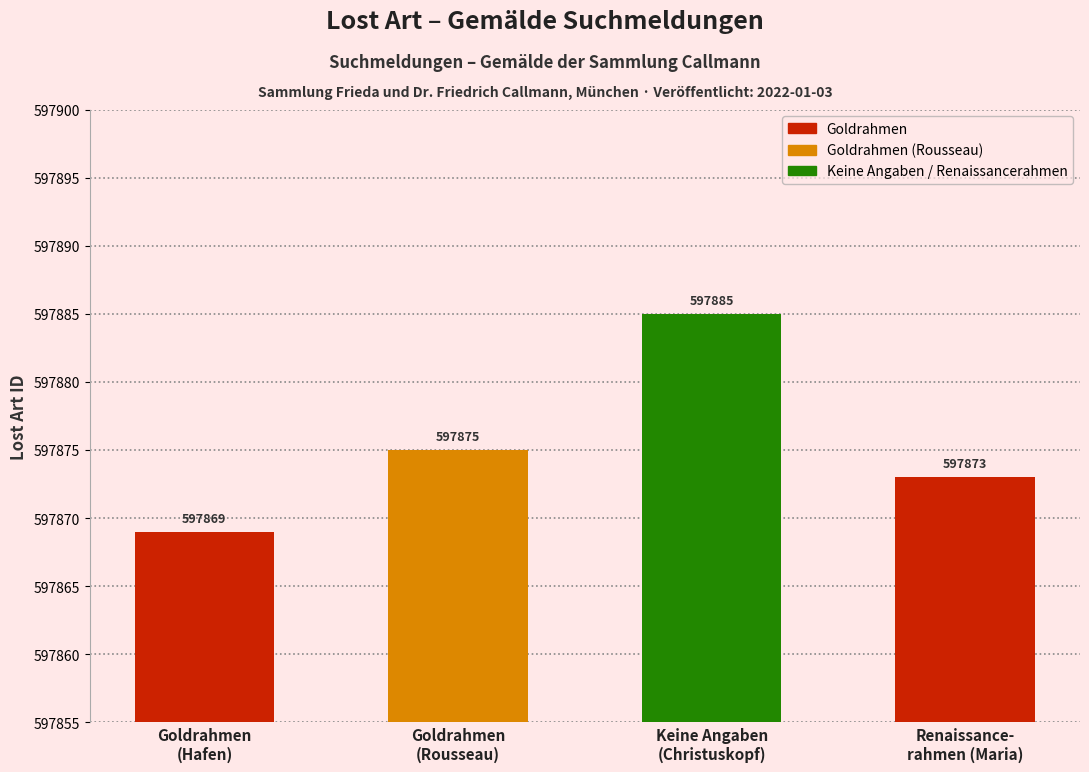

Reading right to left, what are all the values shown in this chart?

597873	597885	597875	597869